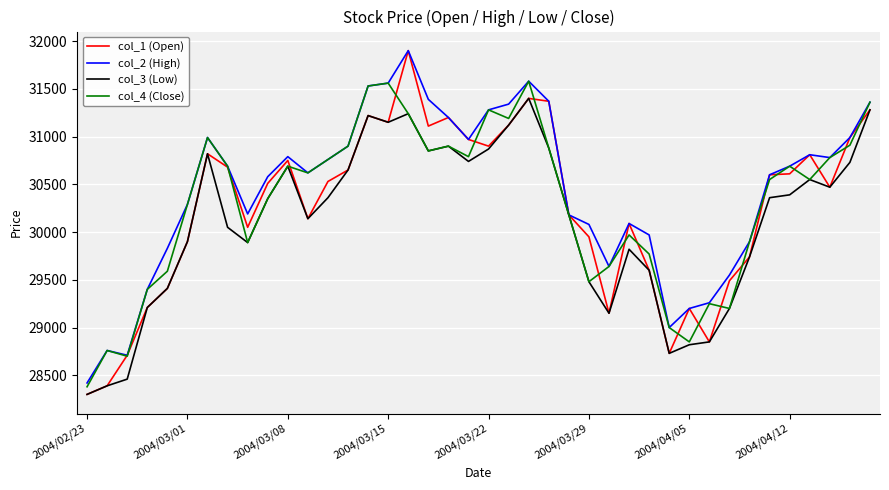

Which series has the widest spread of values?

col_1 (Open)